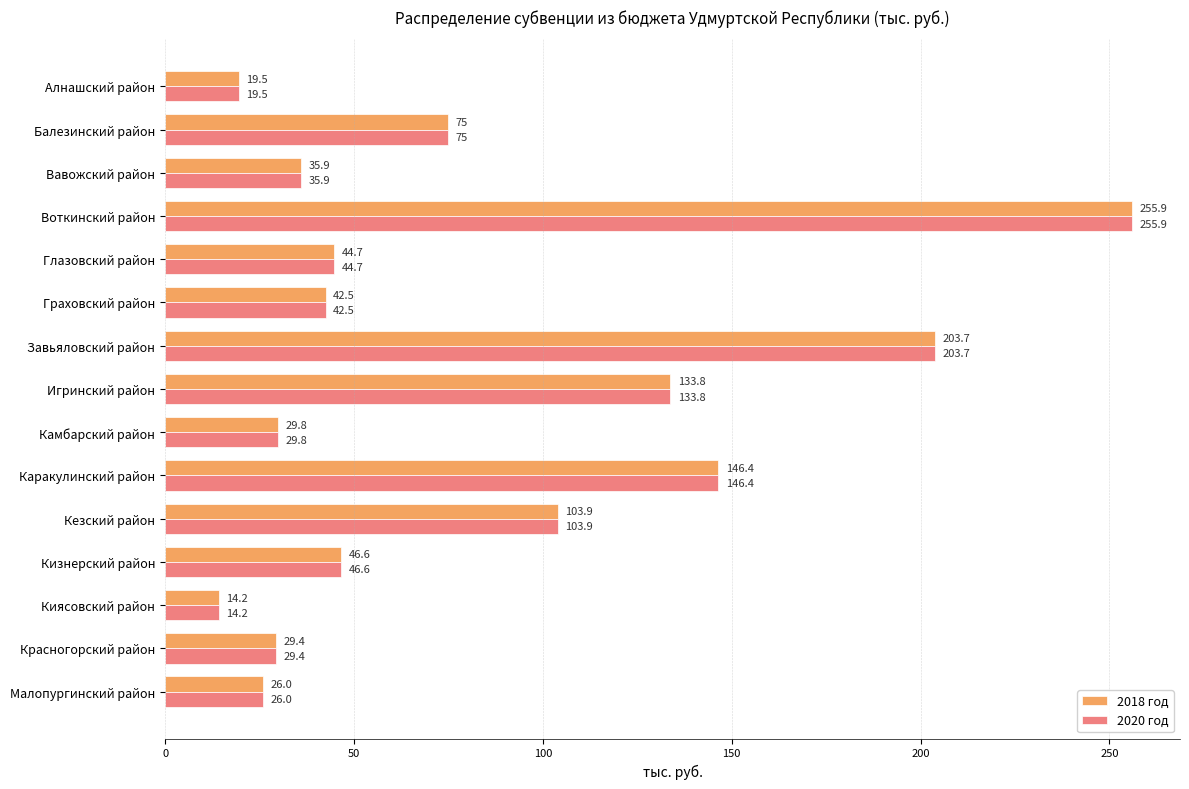

Which category has the highest value across all series?

Воткинский район